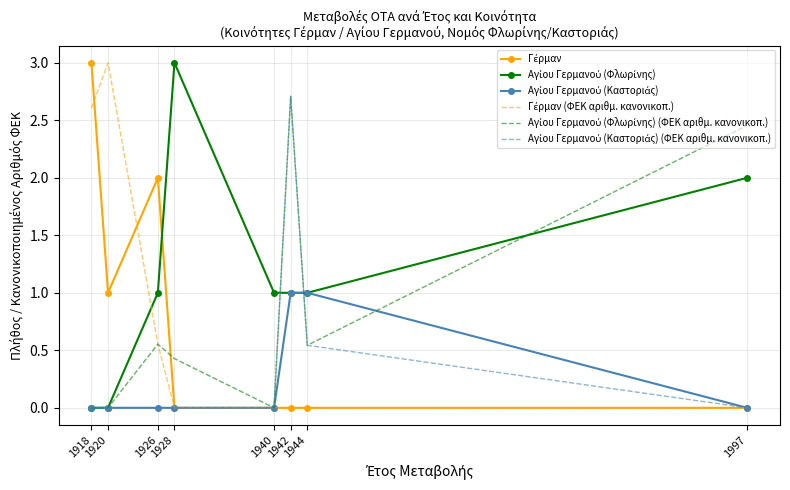

True or false: Αγίου Γερμανού (Φλωρίνης) and Αγίου Γερμανού (Καστοριάς) cross at least once.

False